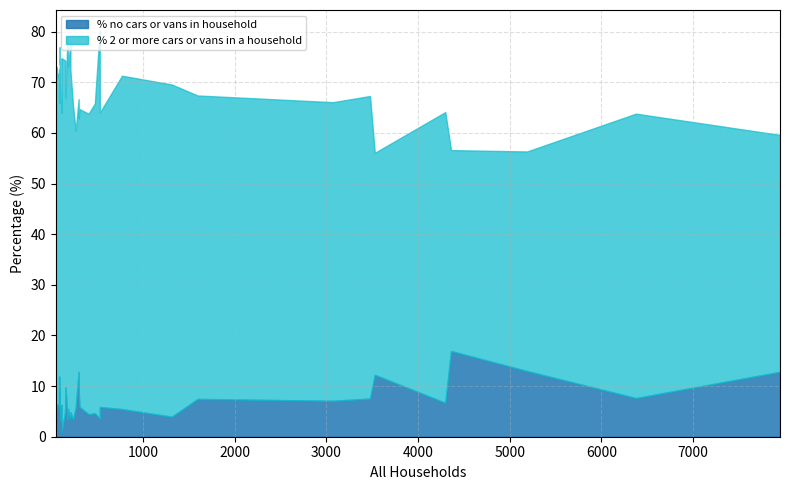

True or false: % no cars or vans in household and % 2 or more cars or vans in a household intersect in this chart.

False